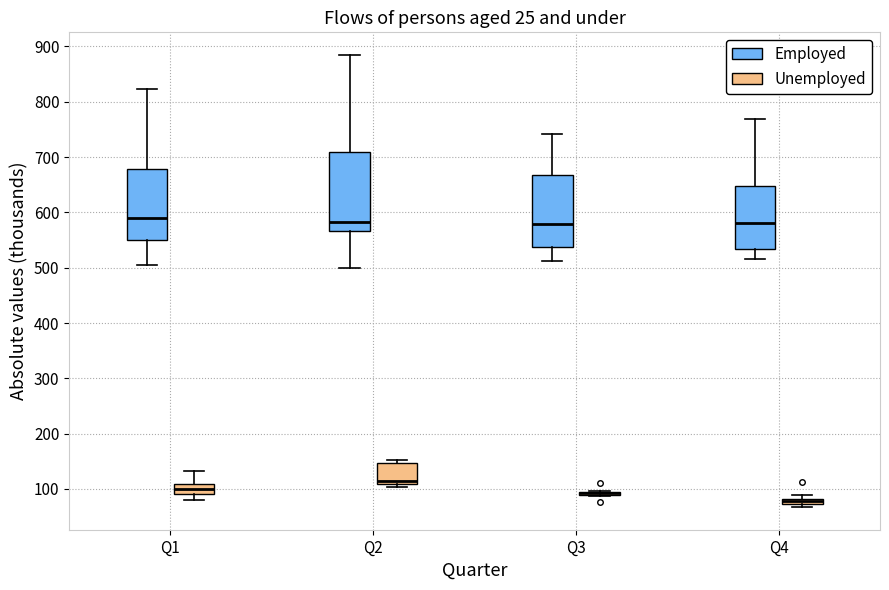

Where is the lower edge of the box for Q4 (Unemployed) on the y-axis? The values are not printed on the chart, so give them approximately, as read against the axis.

70